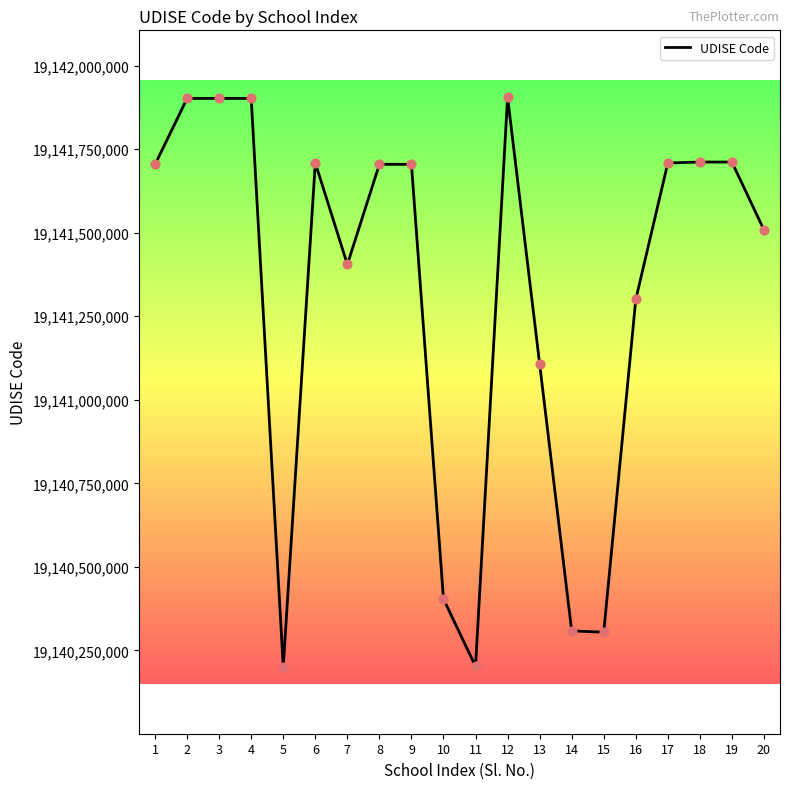

What is the ratio of the value at 14 to the value at 3?

1.0